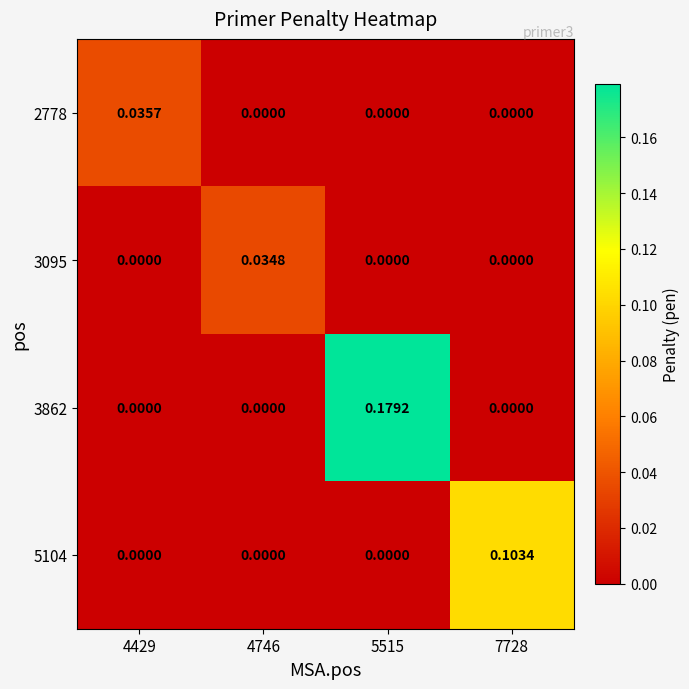

Is the value of 5104 at 5515 greater than the value of 3095 at 4746?

No